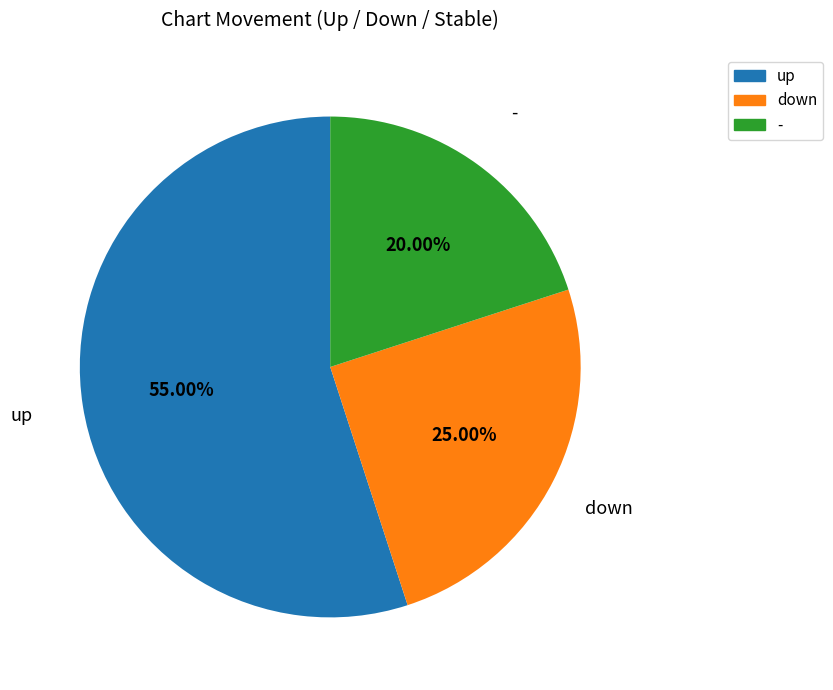

To the nearest percent, what portion does down represent?

25%